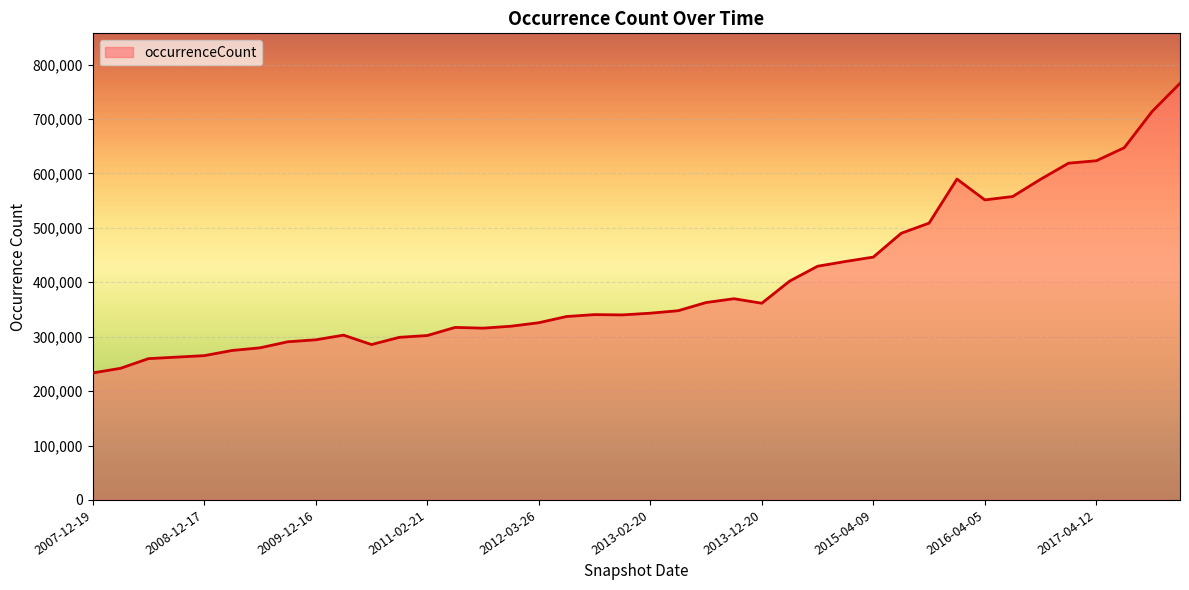

What is the average value?

401056